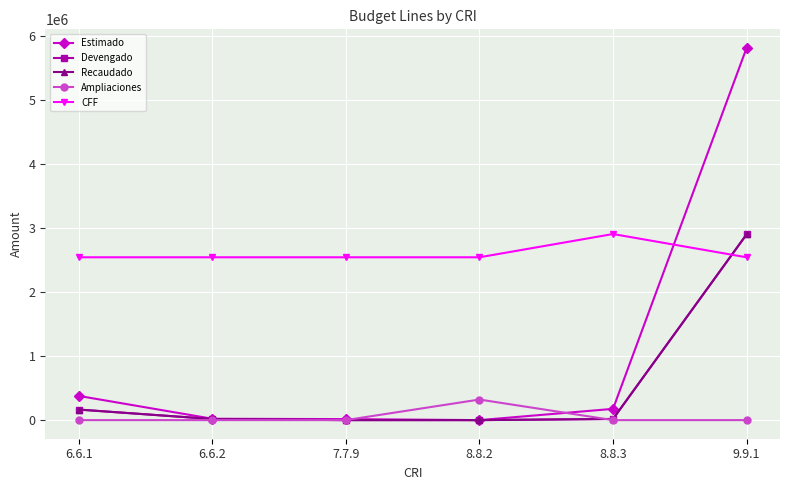

List the labels in order of Devengado value, smallest first.

7.7.9, 8.8.2, 6.6.2, 8.8.3, 6.6.1, 9.9.1